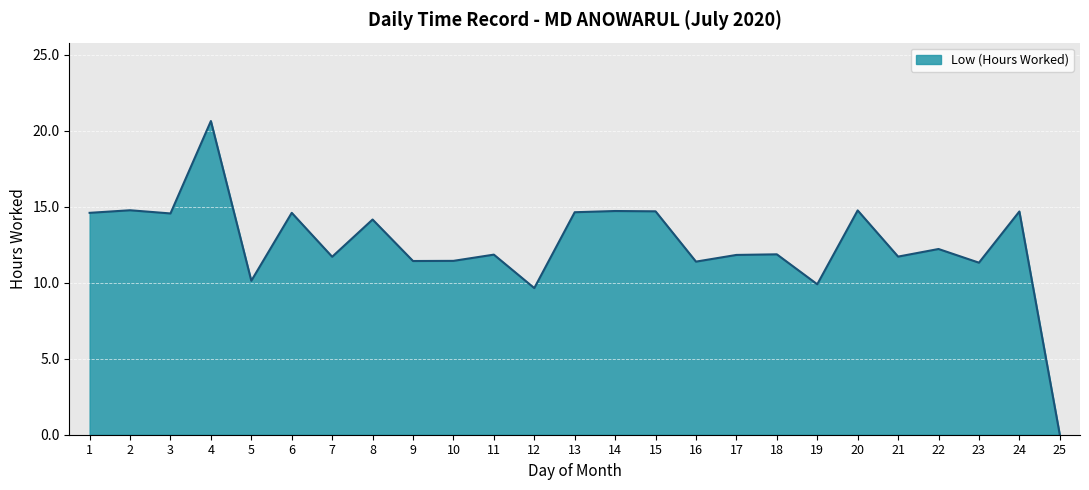

Which has a higher value, 3 or 8?

3